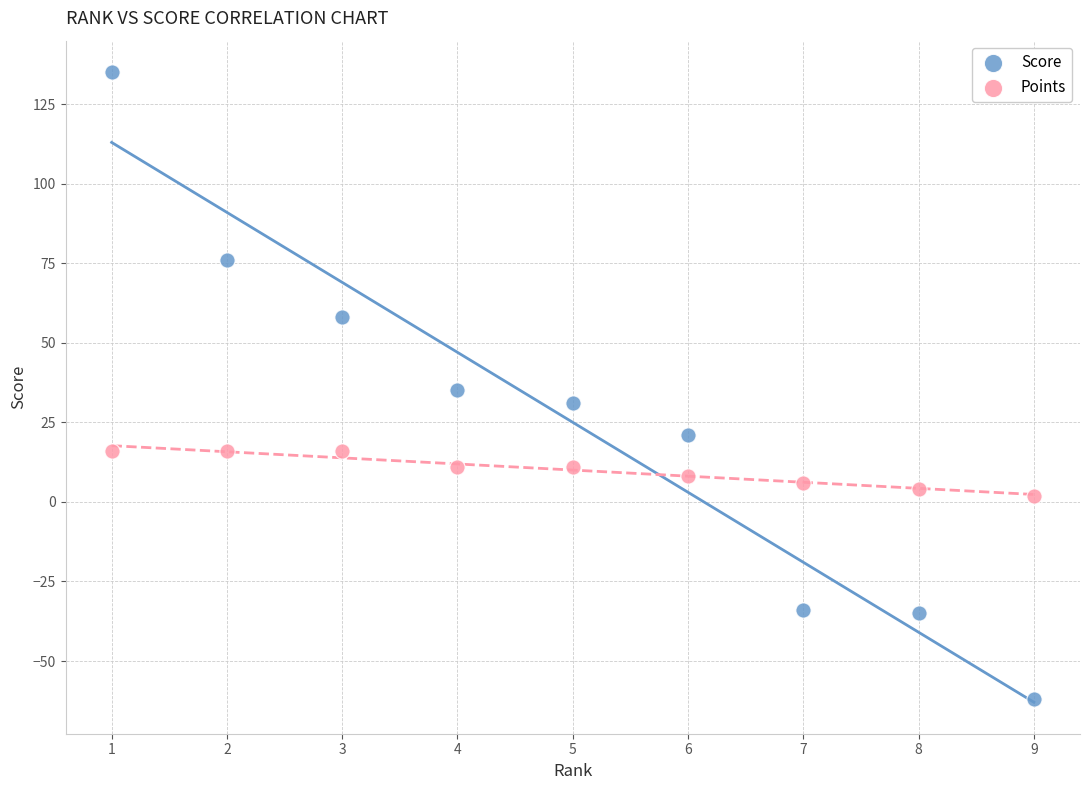

Across all data points, what is the range of Y values (max minus min)?

197